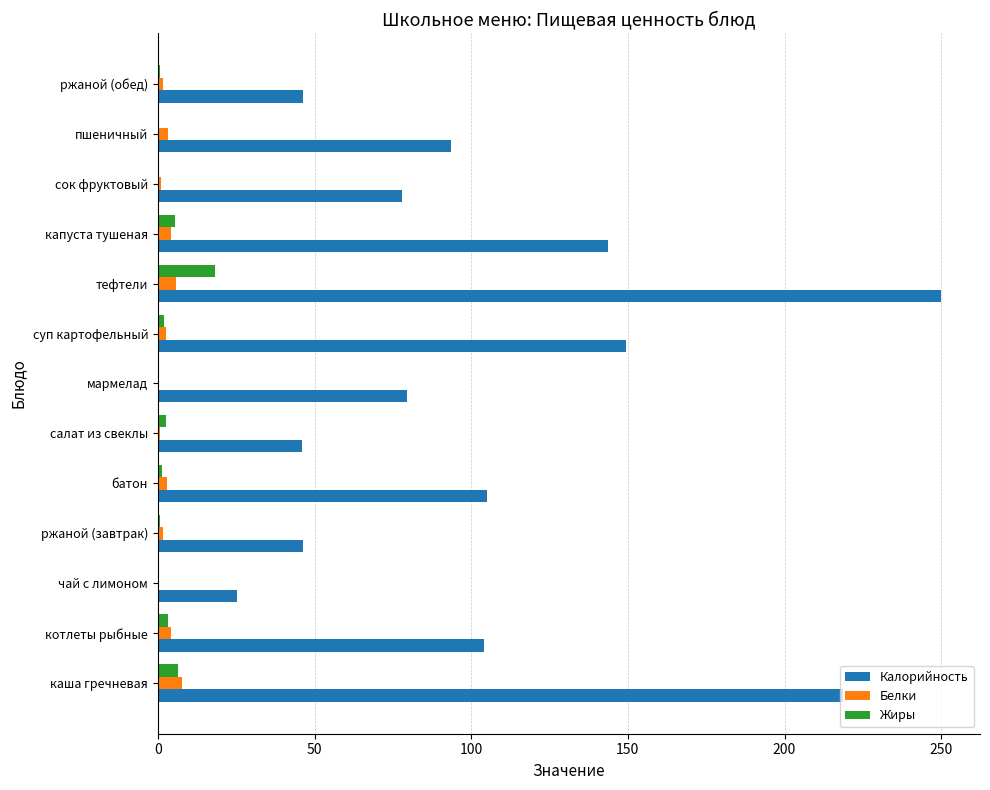

The Жиры series shows 6.4 at тефтели. True or false?

False